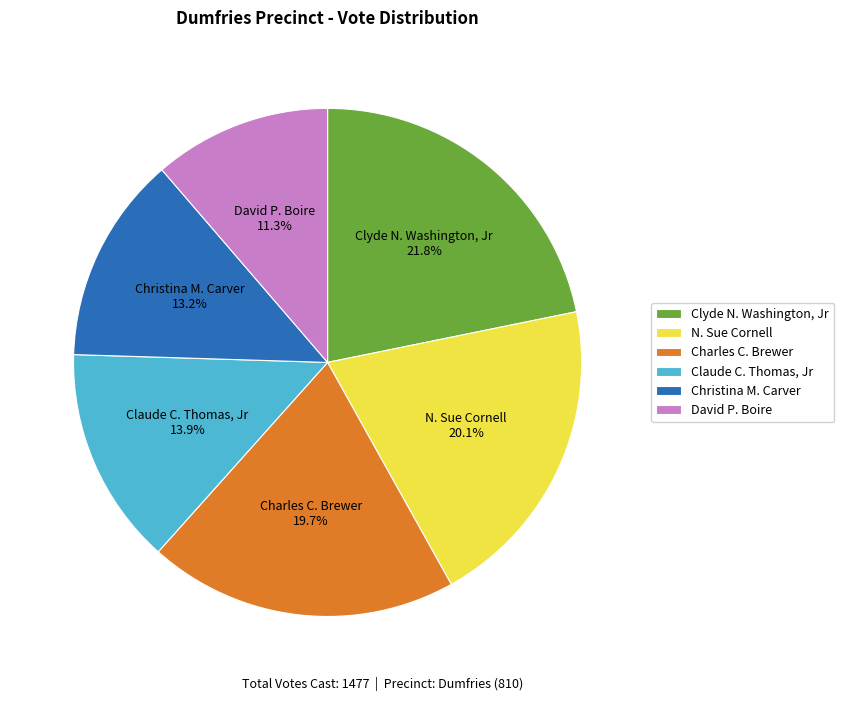

To the nearest percent, what percentage of the pie is Christina M. Carver?

13%